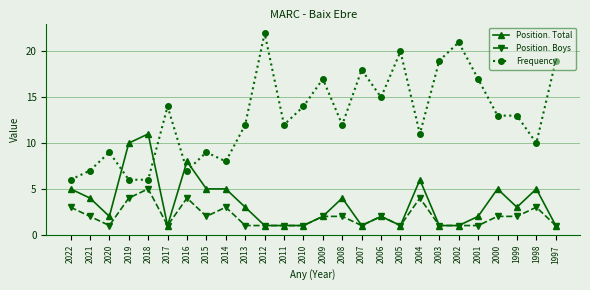

What is the sum of all Frequency values?

337